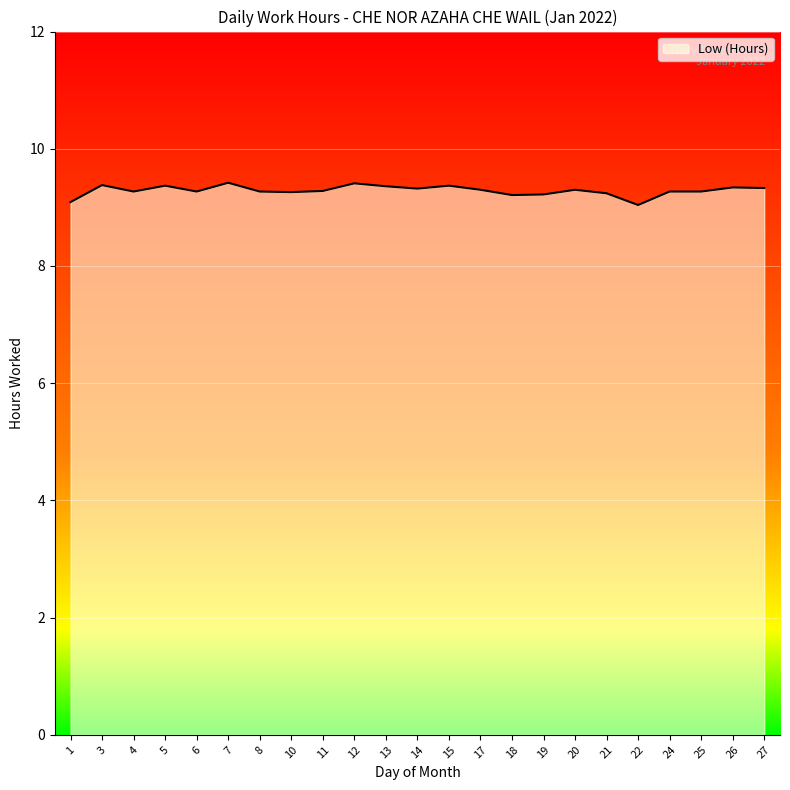

What is the greatest value displayed?

9.4